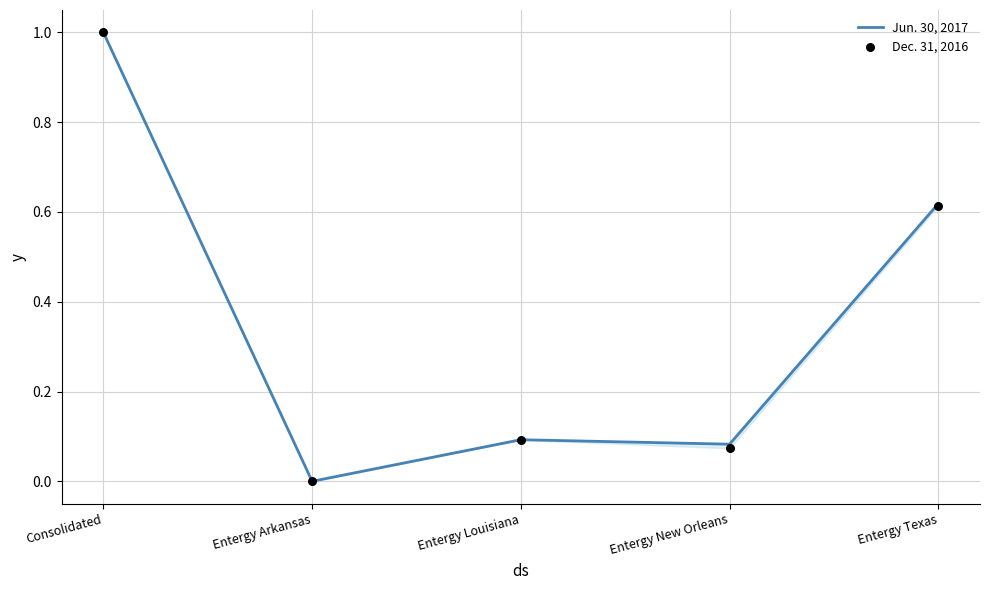

Which series reaches the minimum Y coordinate?

Jun. 30, 2017